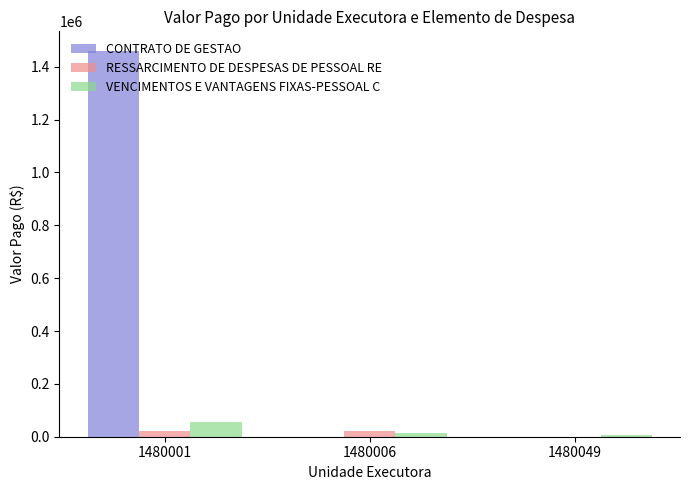

What is the spread (max minus min) of values at 1480006?

19962.8